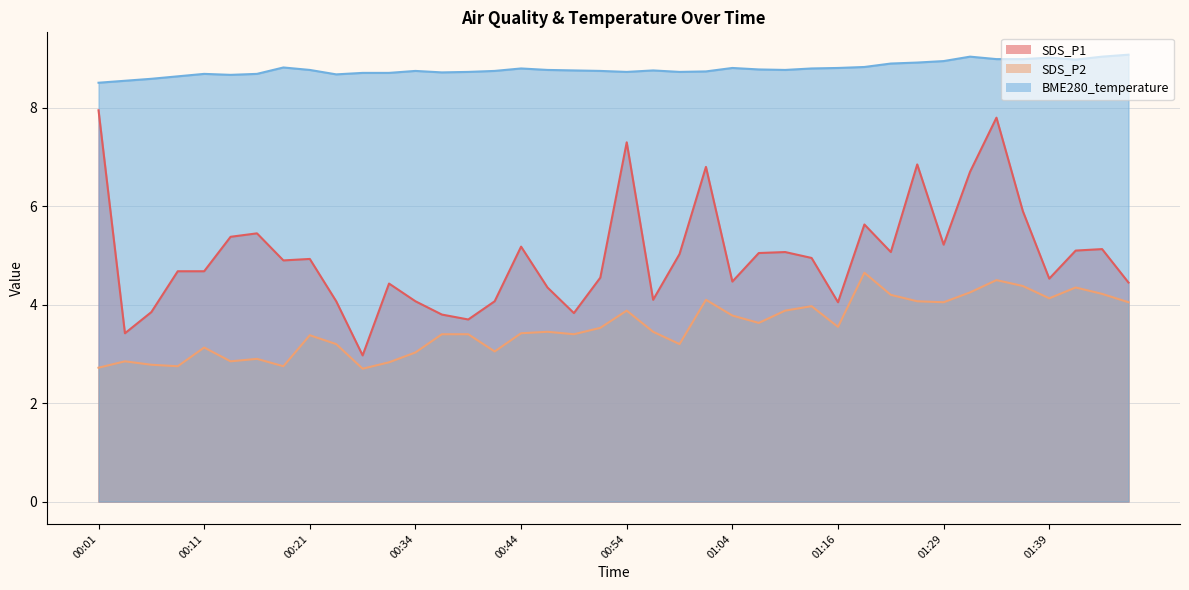

Where is SDS_P2 nearest to the value 3?

00:34